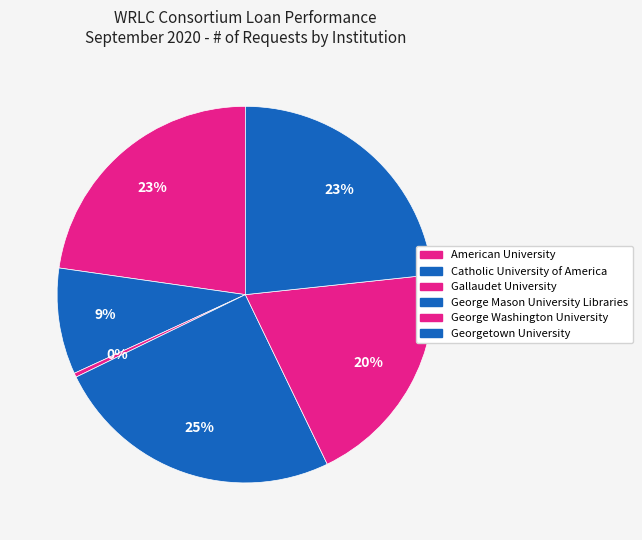

Does Georgetown University account for over 50% of the chart?

No